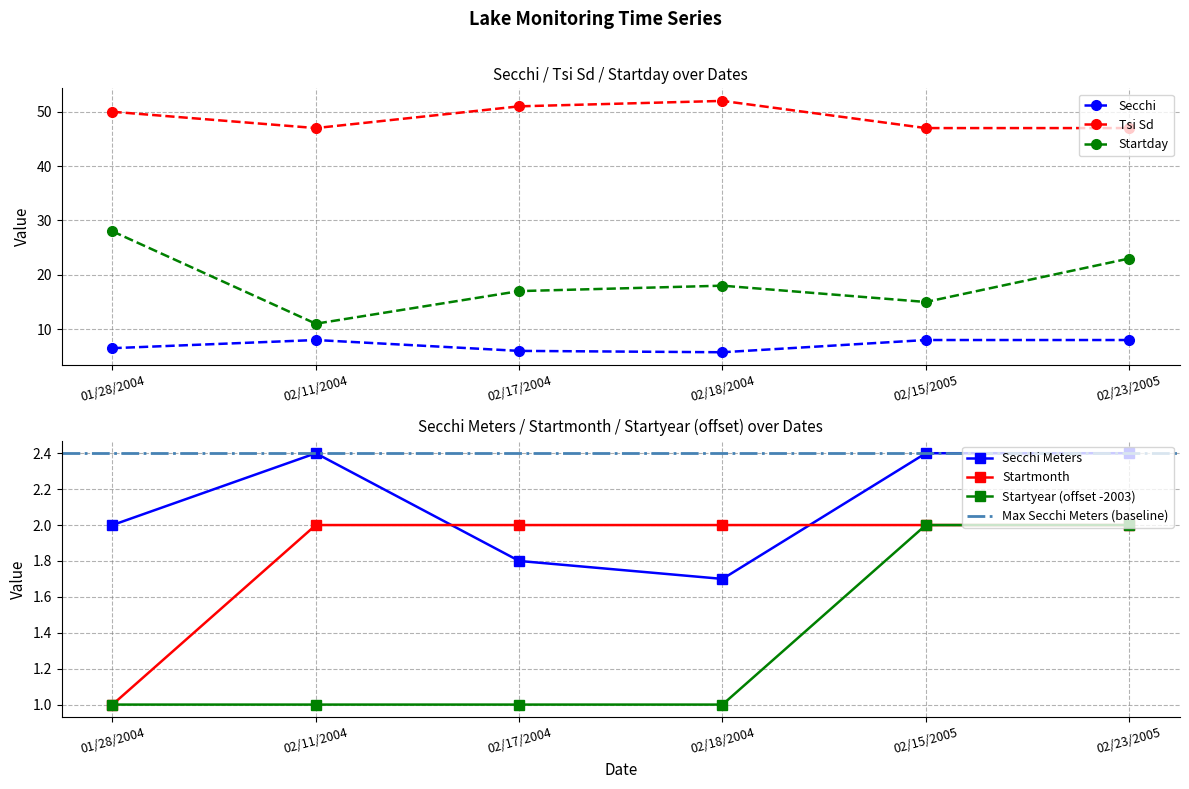

Is the value of Startmonth at 01/28/2004 greater than the value of Startday at 01/28/2004?

No